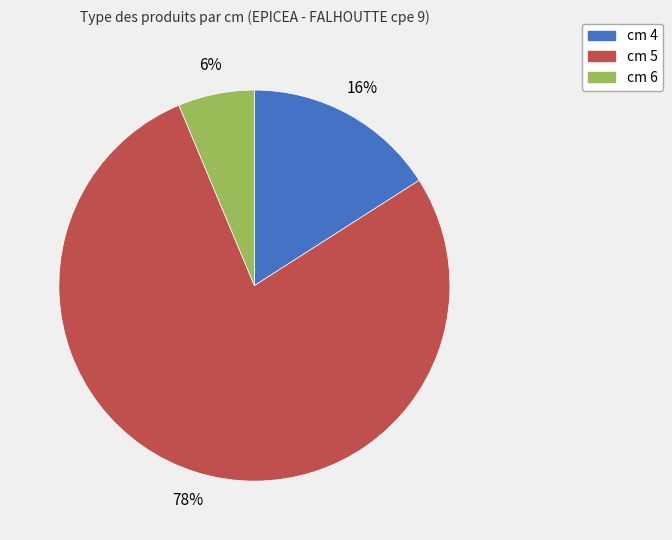

Which has a higher value, cm 5 or cm 4?

cm 5